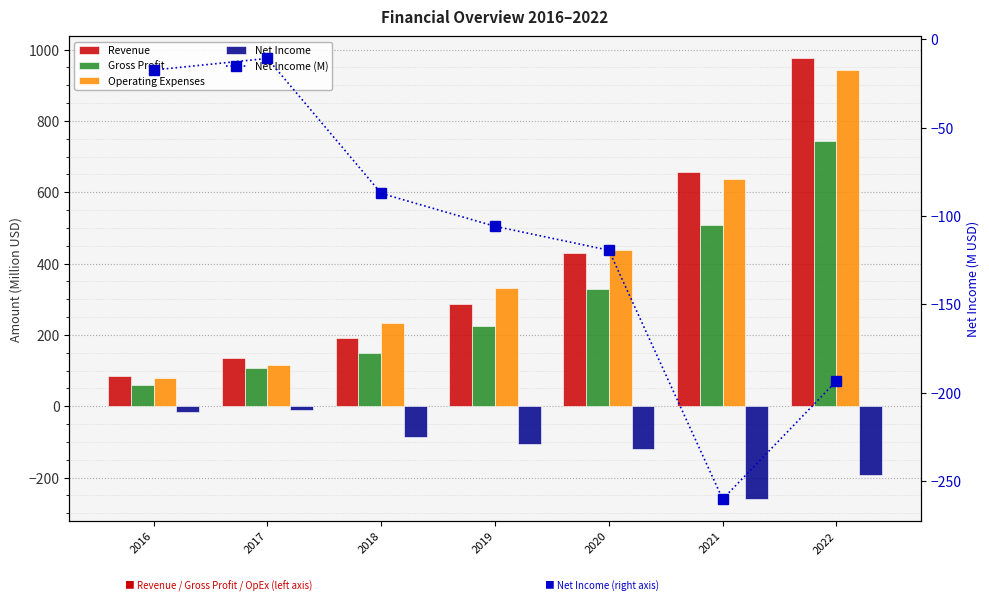

At which label does Gross Profit reach its peak?

2022